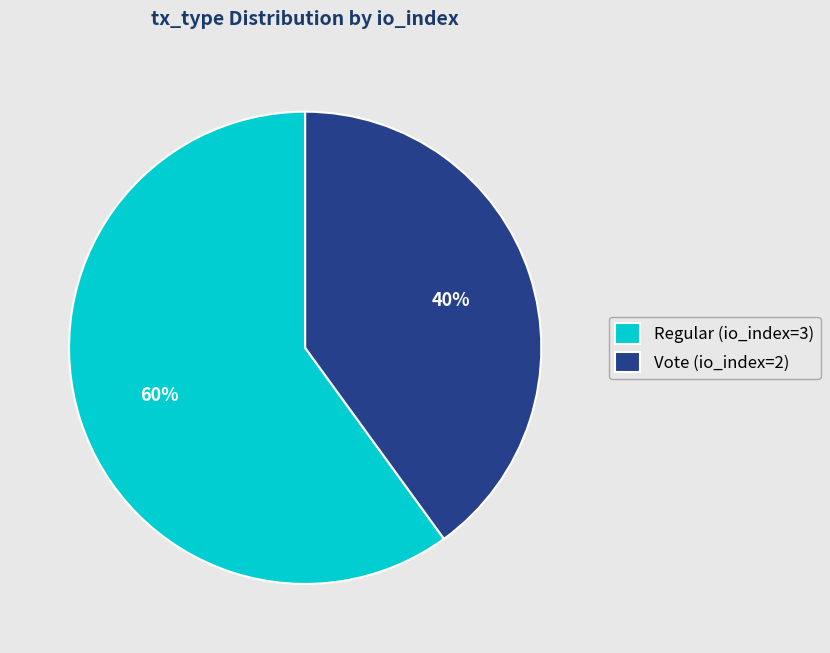

What is the smallest slice in the pie chart?

Vote (io_index=2)